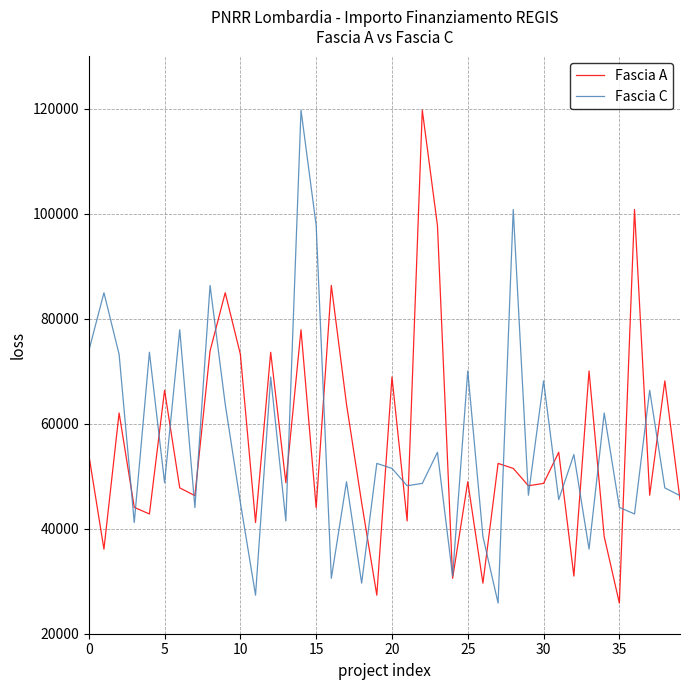

How many values in the Fascia A series are below 48957?

20